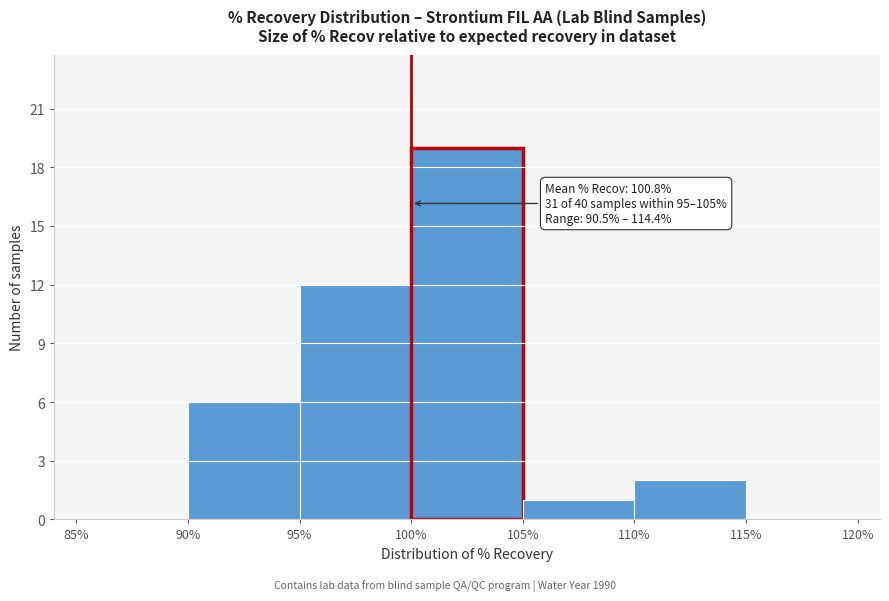

Over which range of the x-axis is the bar tallest?

100% to 105%